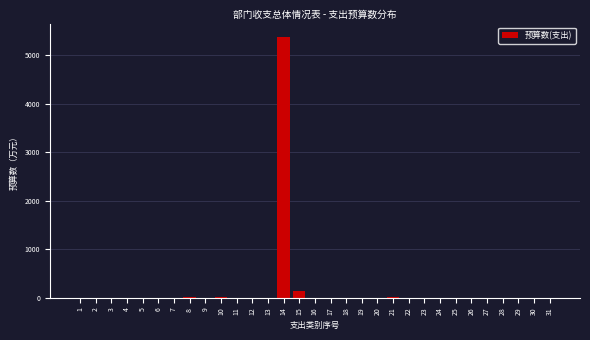

What is the sum of all values?

5572.9